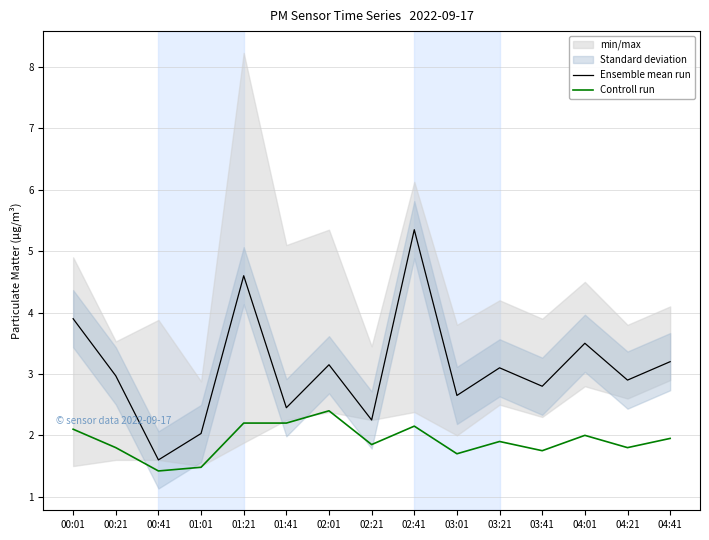

True or false: Controll run and Ensemble mean run cross at least once.

False